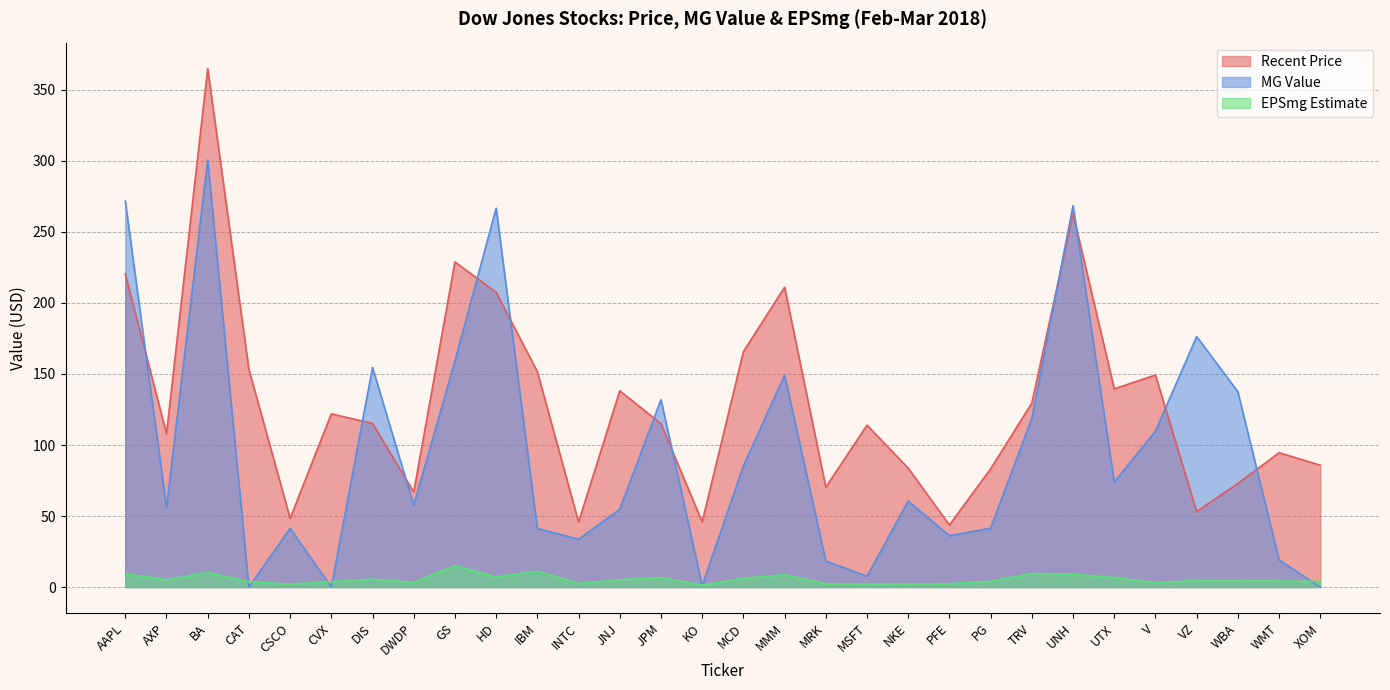

How many lines are shown in the chart?

3